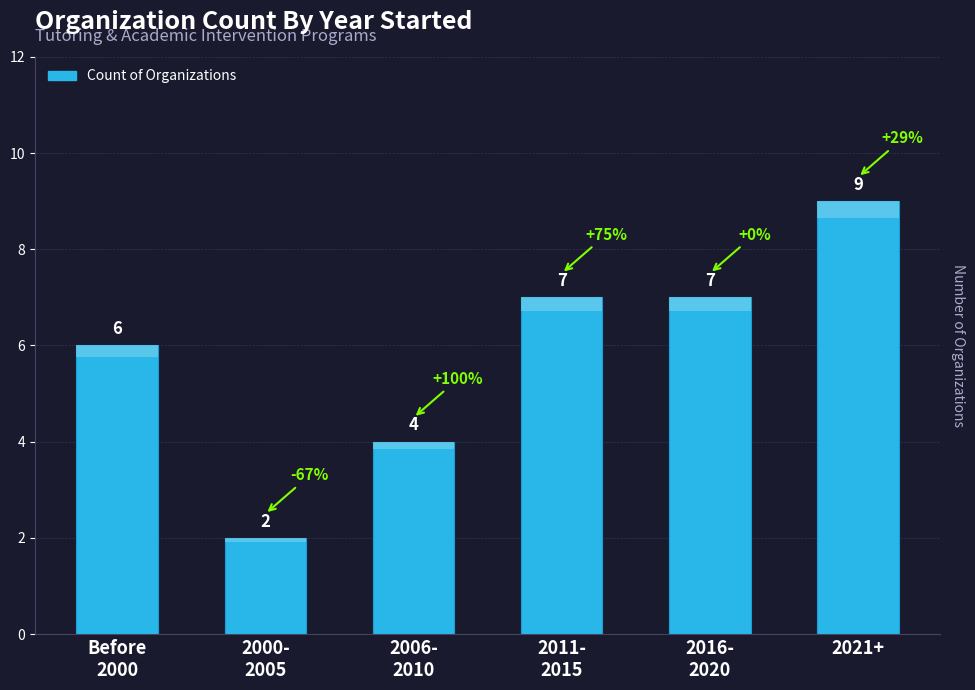

Between Before
2000 and 2000-
2005, which is larger?

Before
2000